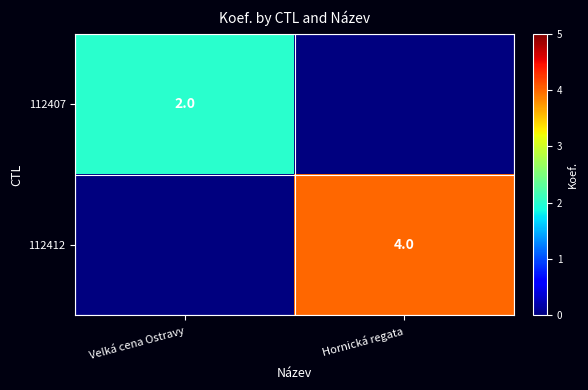

True or false: 112407 has a value of 1 at Velká cena Ostravy.

False